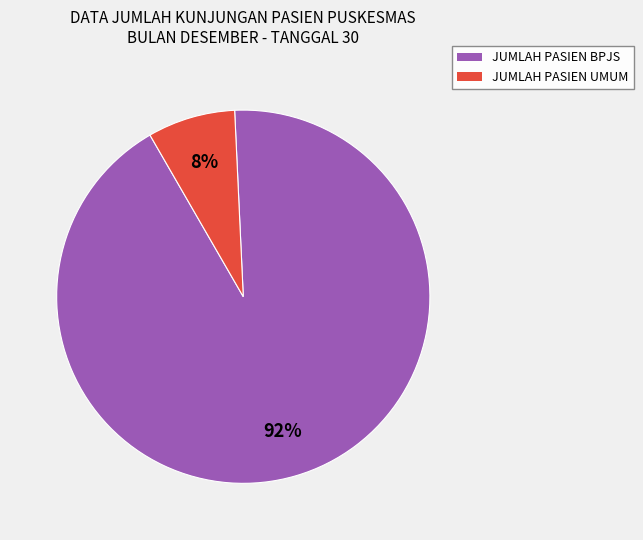

Between JUMLAH PASIEN UMUM and JUMLAH PASIEN BPJS, which is larger?

JUMLAH PASIEN BPJS